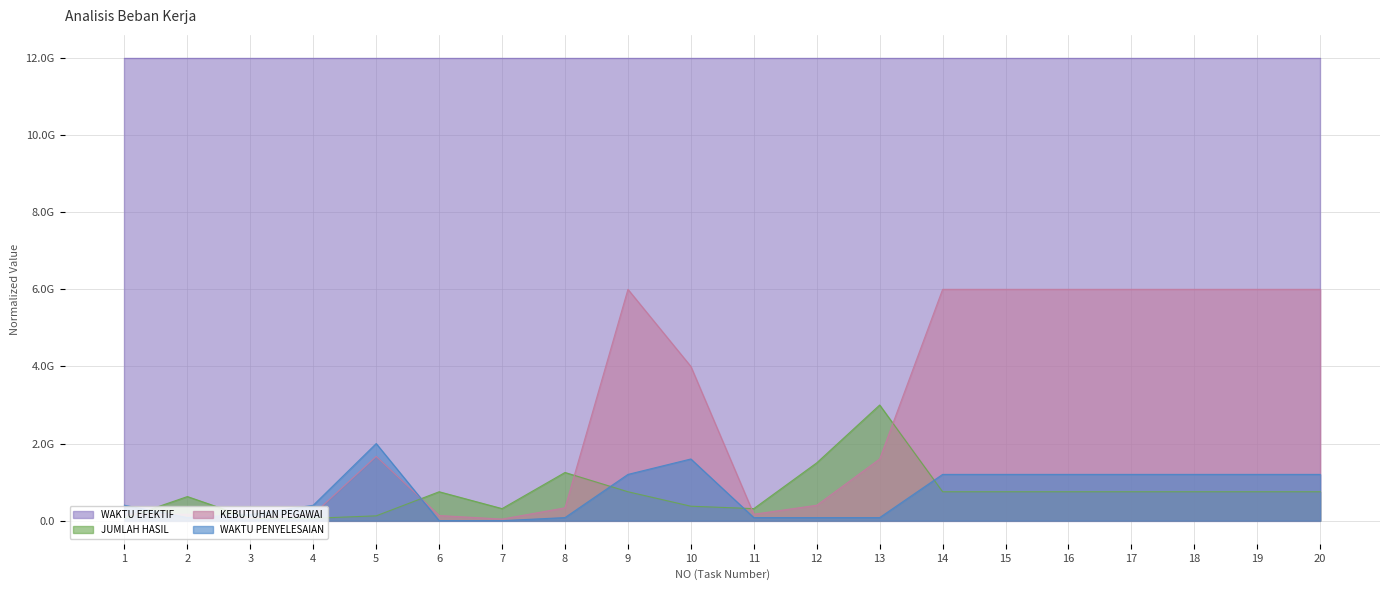

How many data points does each series have?

20